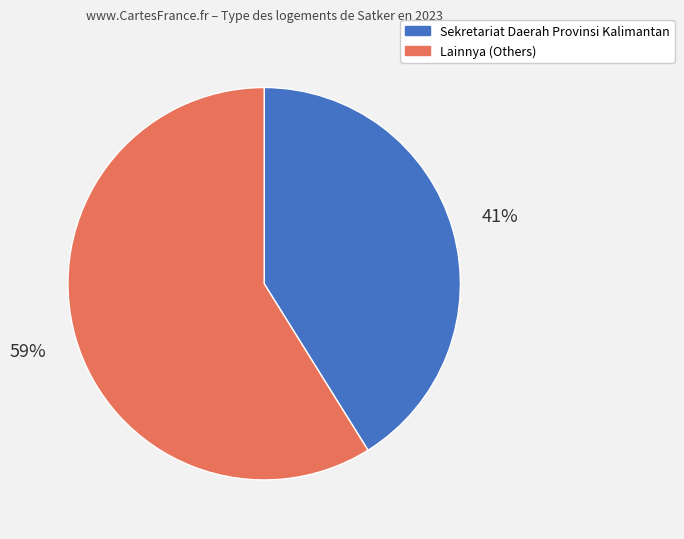

To the nearest percent, what is the average slice percentage?

50%